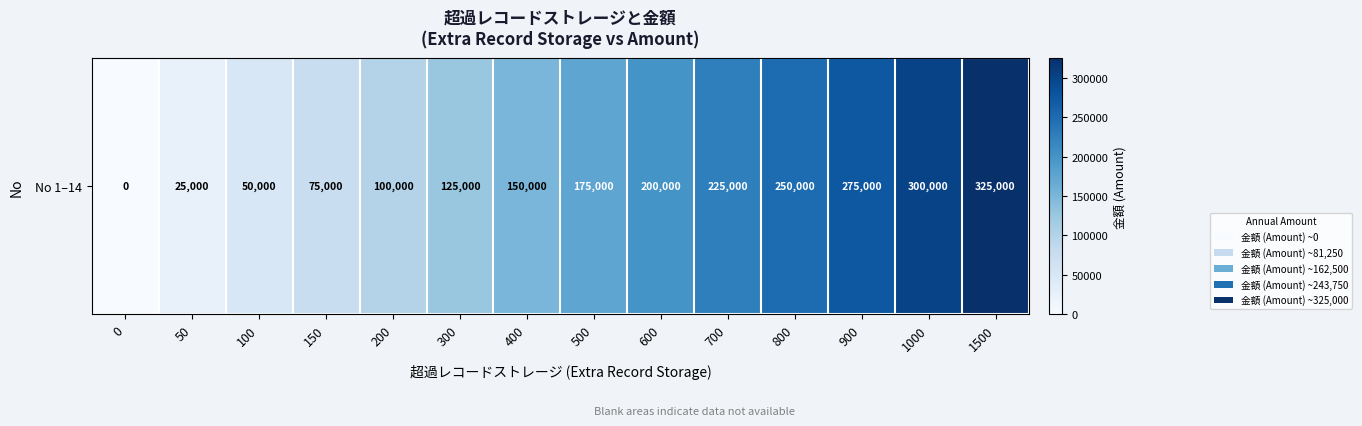

Reading right to left, extract all data points from this chart.

325000	300000	275000	250000	225000	200000	175000	150000	125000	100000	75000	50000	25000	0